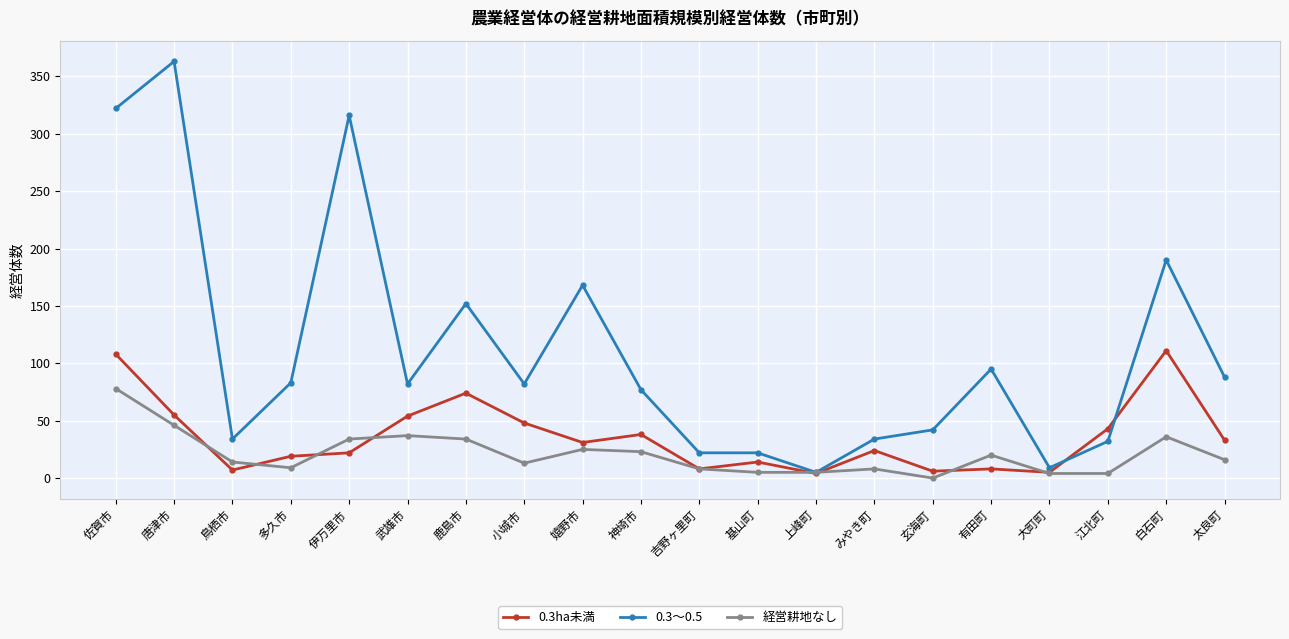

Which series has the largest total across all categories?

0.3～0.5